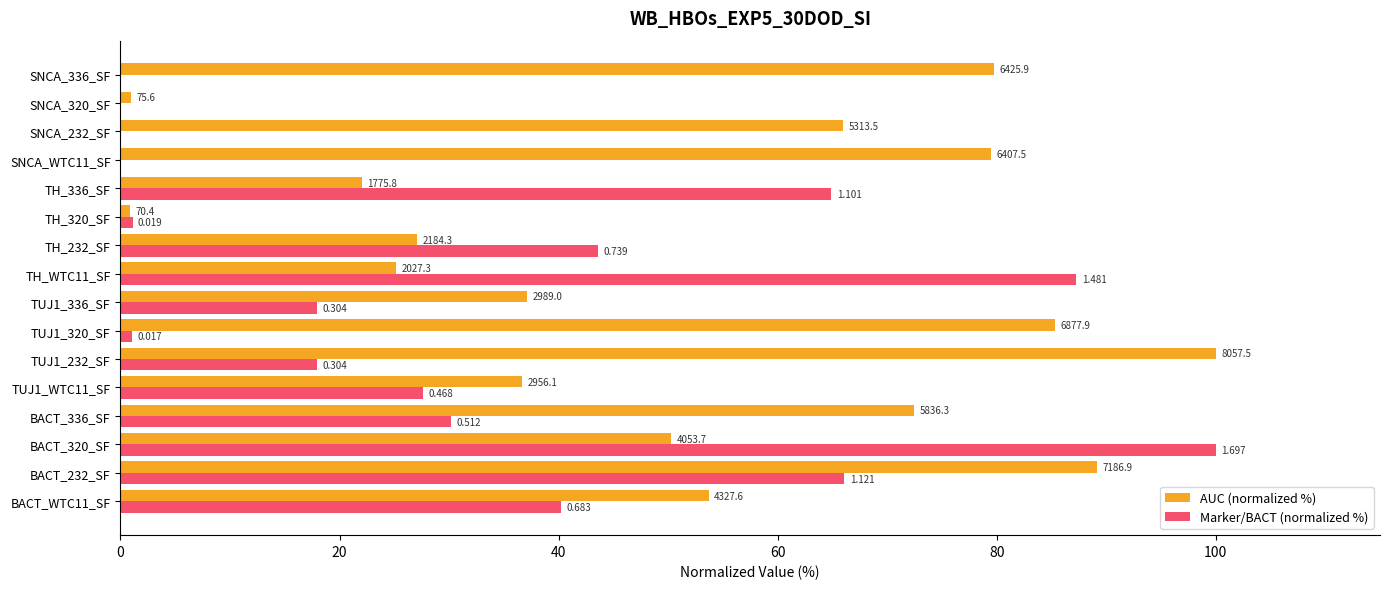

What are all the series names shown in the legend?

AUC (normalized %), Marker/BACT (normalized %)